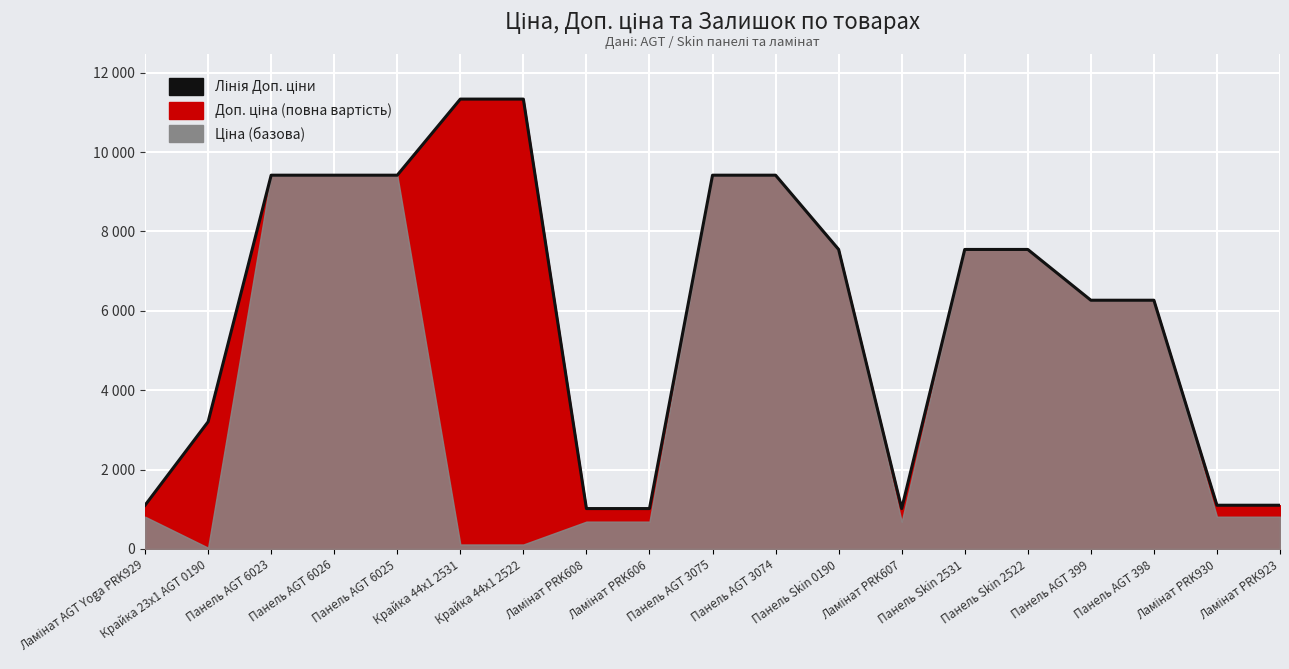

What is the label of the 7th point from the left?

Крайка 44x1 2522